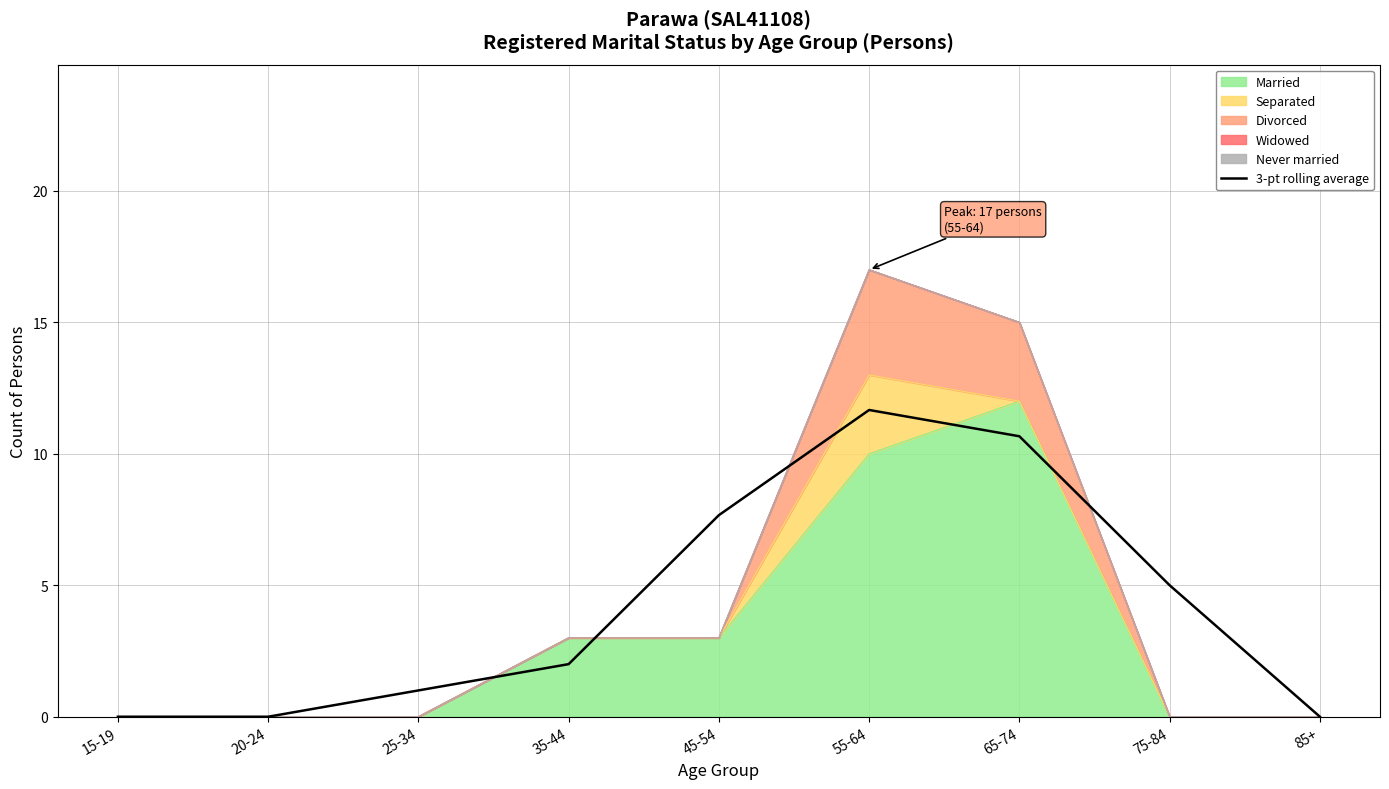

Where does the data first go above 2?

45-54